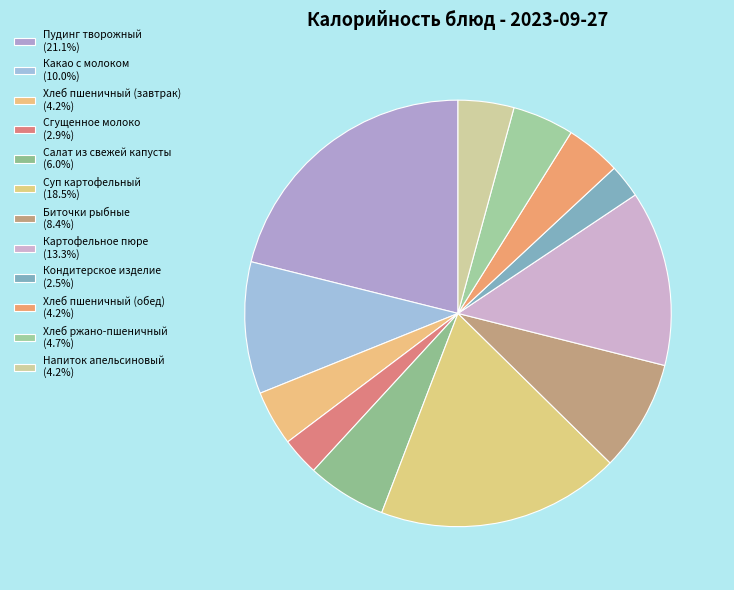

How many segments does this pie chart have?

12